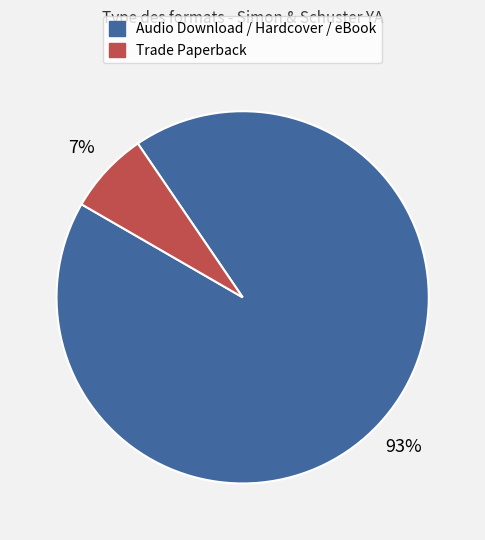

Is there any slice that represents more than half of the pie?

Yes